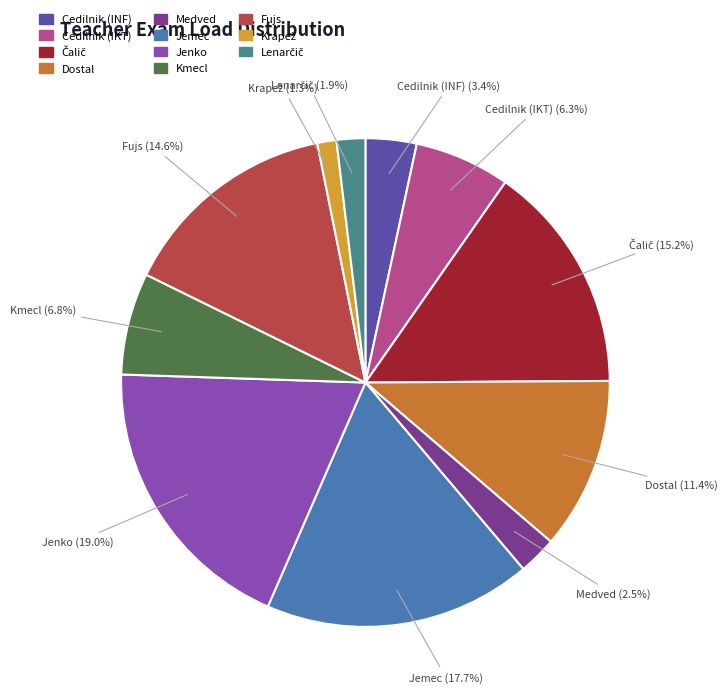

What percentage is the Kmecl slice, to the nearest percent?

7%